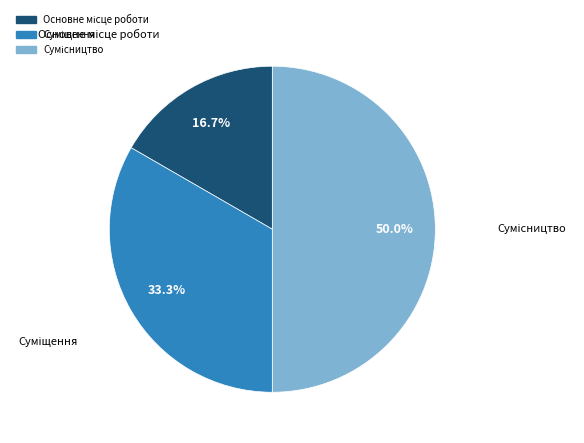

Is Основне місце роботи the majority of the pie?

No